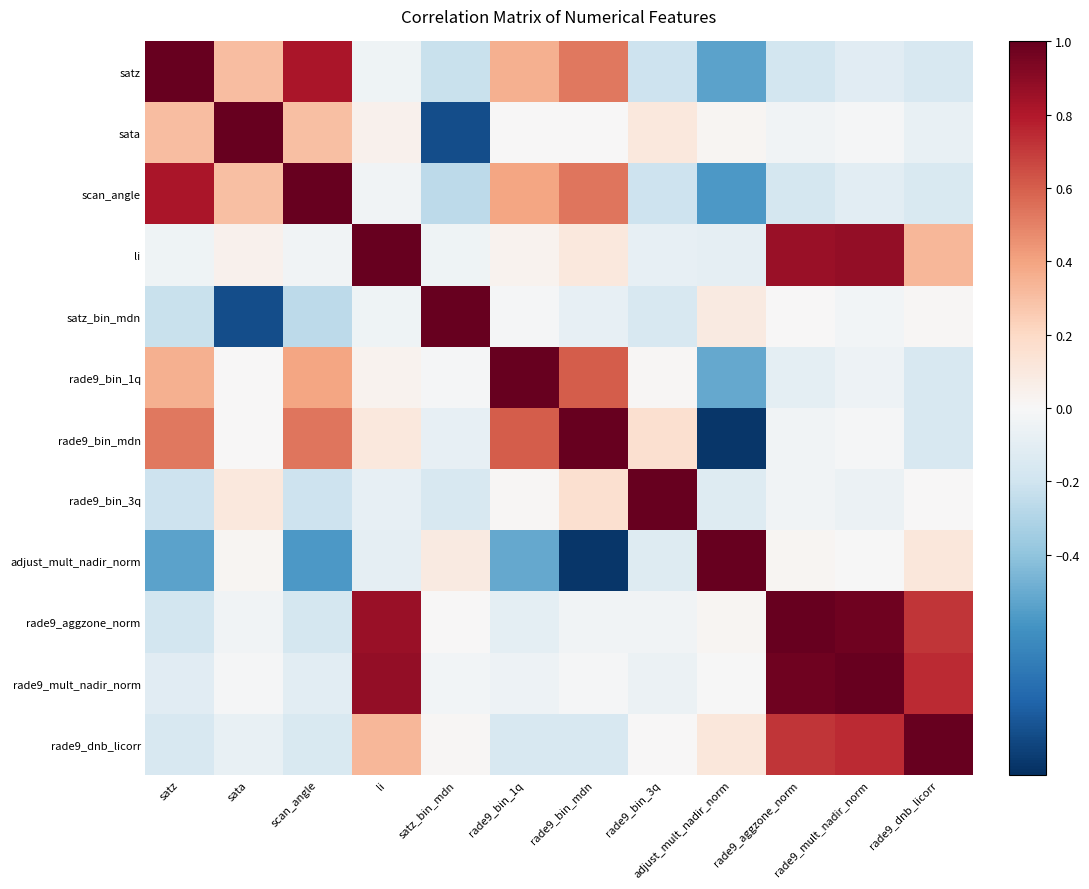

What is the difference between the highest and lowest values at rade9_mult_nadir_norm?

1.1